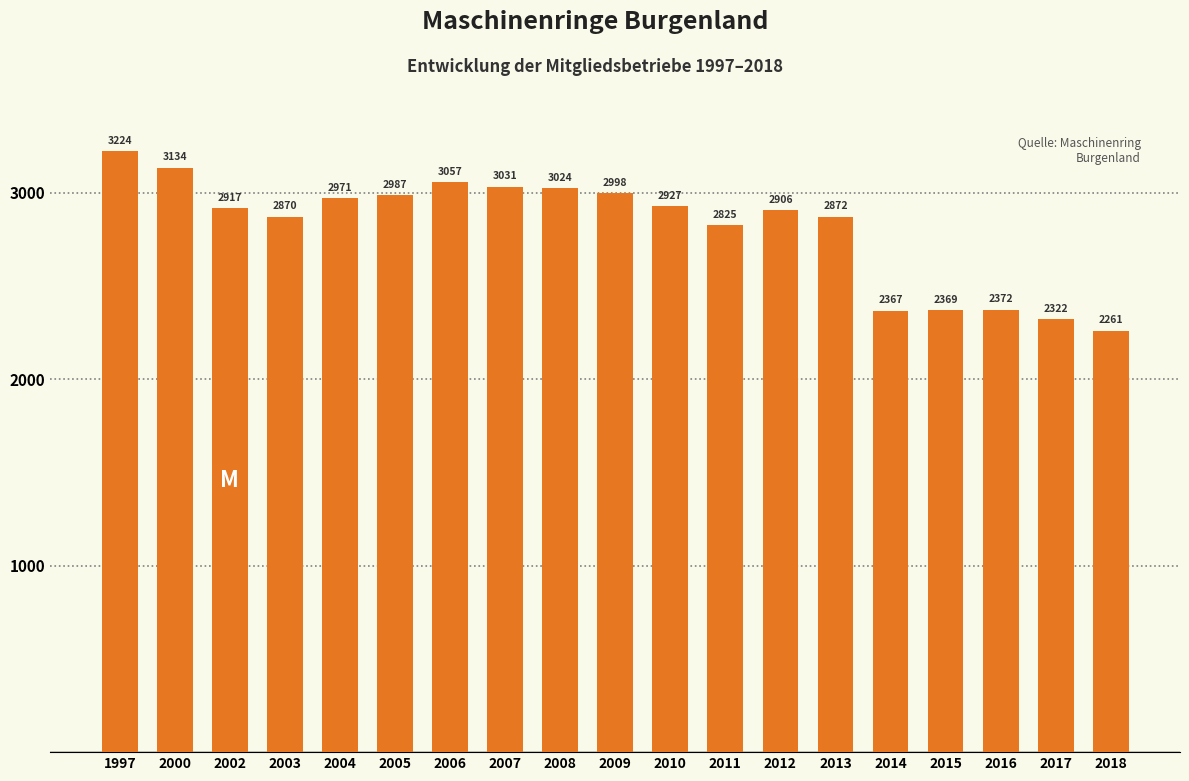

Reading right to left, what are all the values shown in this chart?

2261	2322	2372	2369	2367	2872	2906	2825	2927	2998	3024	3031	3057	2987	2971	2870	2917	3134	3224